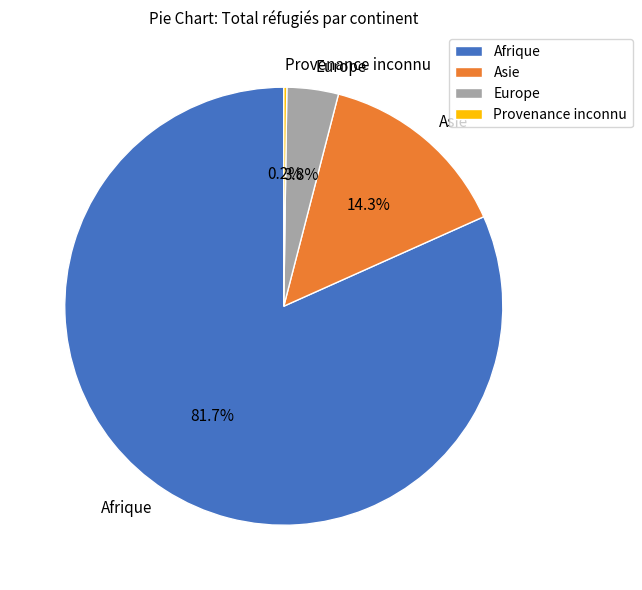

Does any single category account for the majority?

Yes